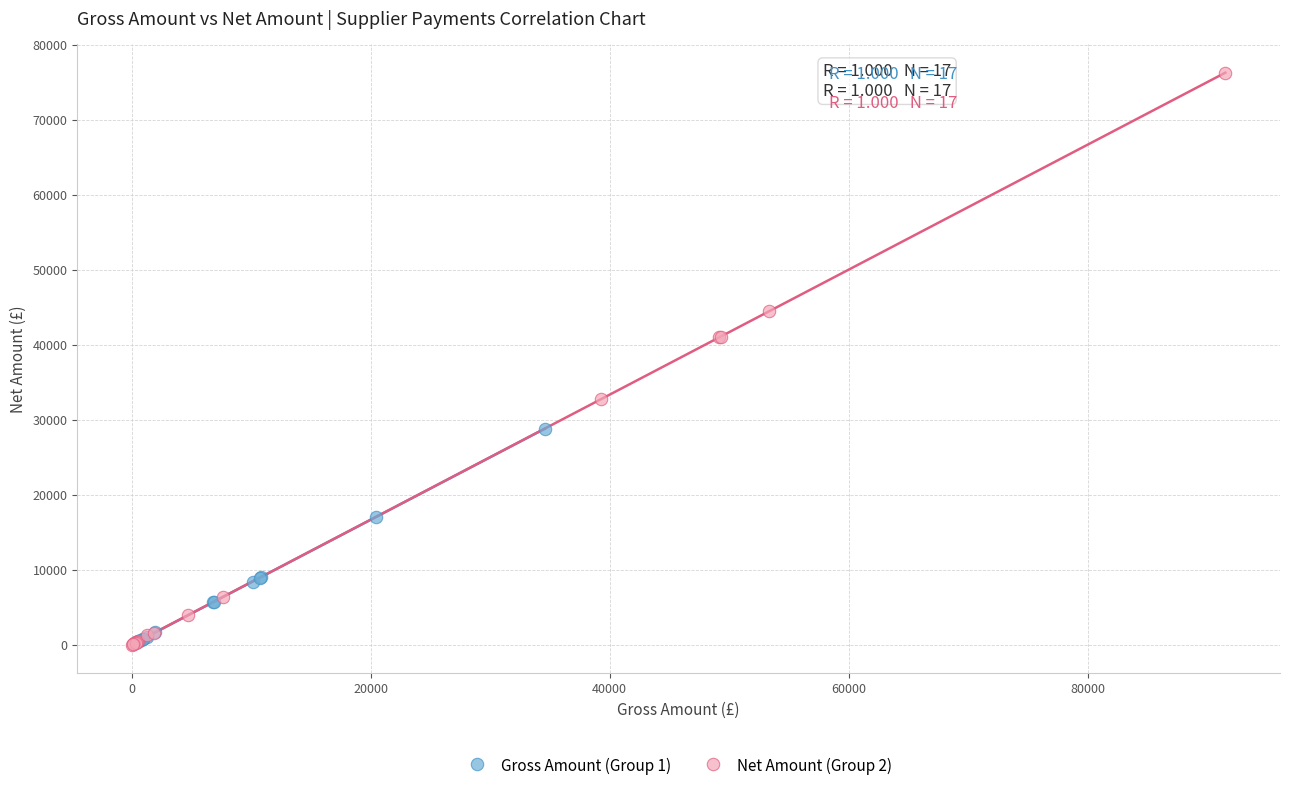

Which series has the widest spread of Y values?

Net Amount (Group 2)